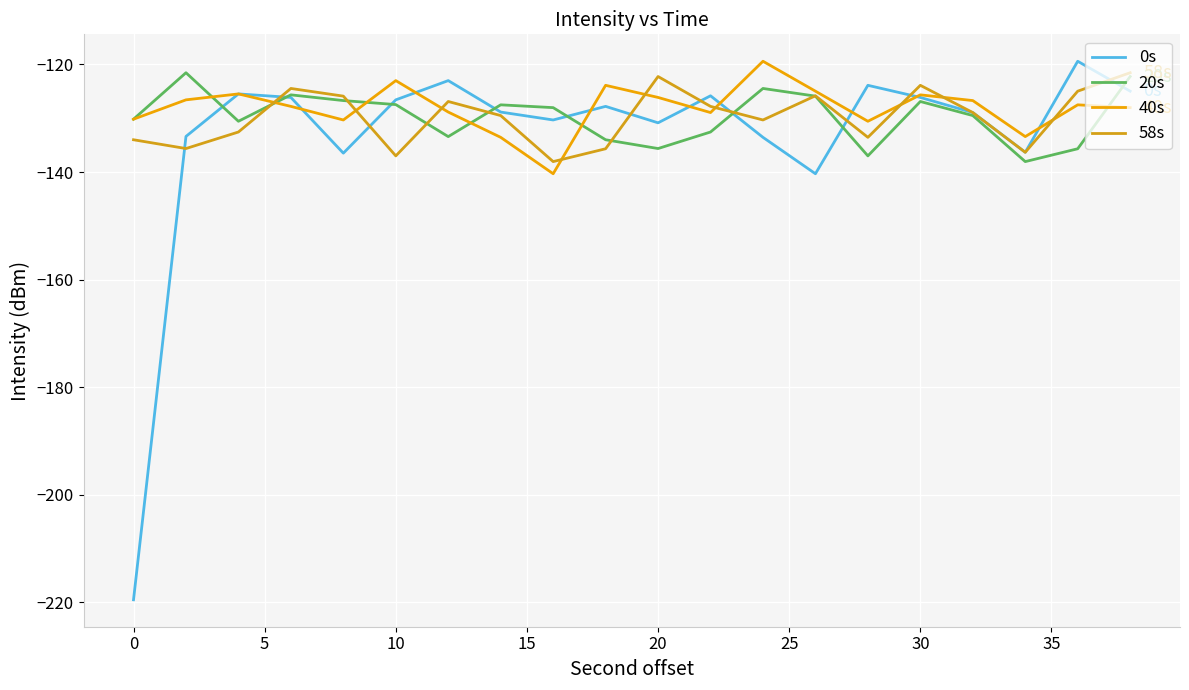

Does the chart display data point markers on the line(s)?

No